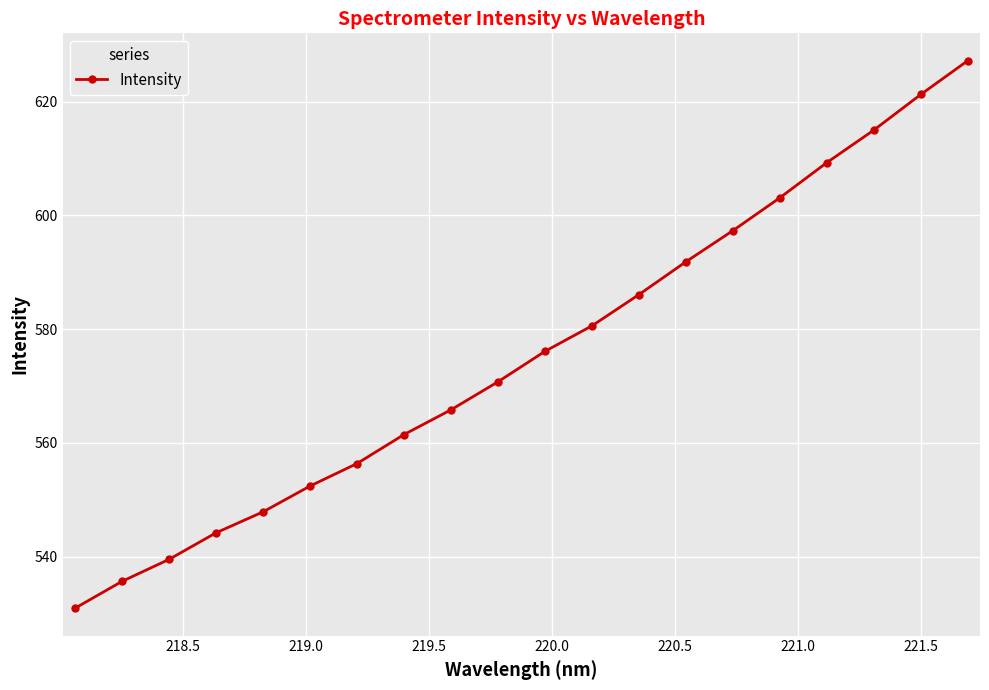

What is the maximum value shown in the chart?

627.2